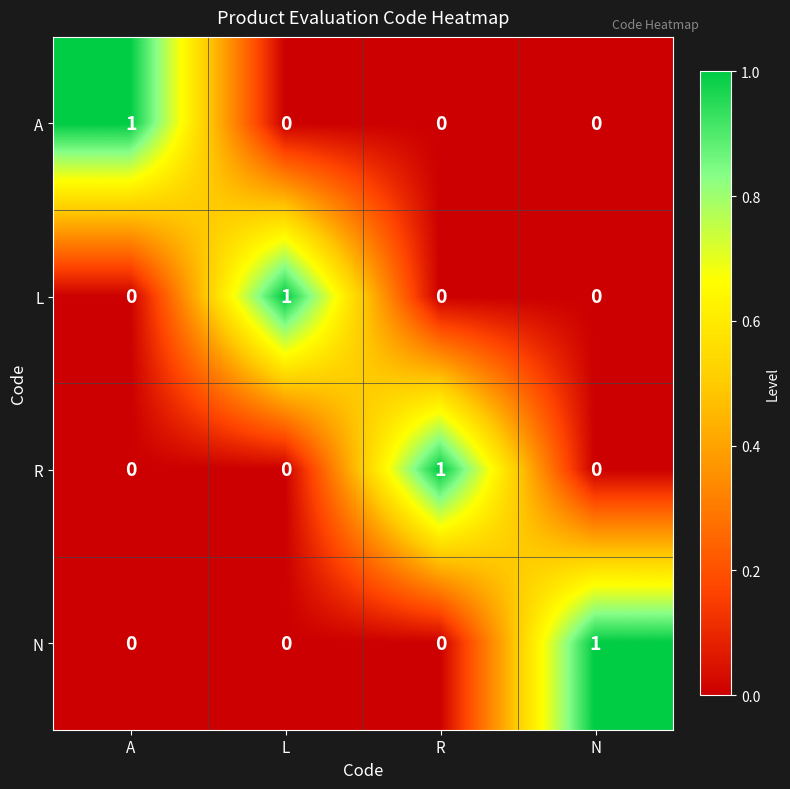

Which category has the highest value in the R series?

R